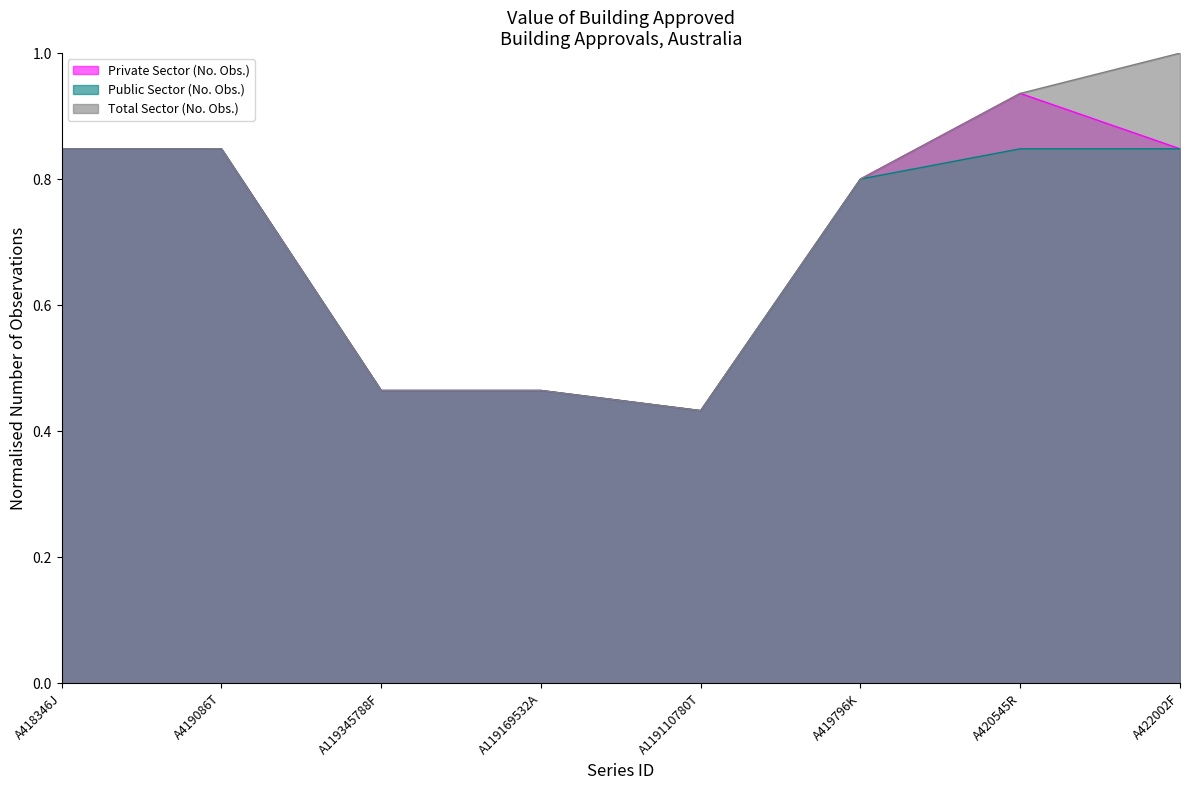

True or false: Private Sector (No. Obs.) has more than 0 points higher than both neighbors.

True